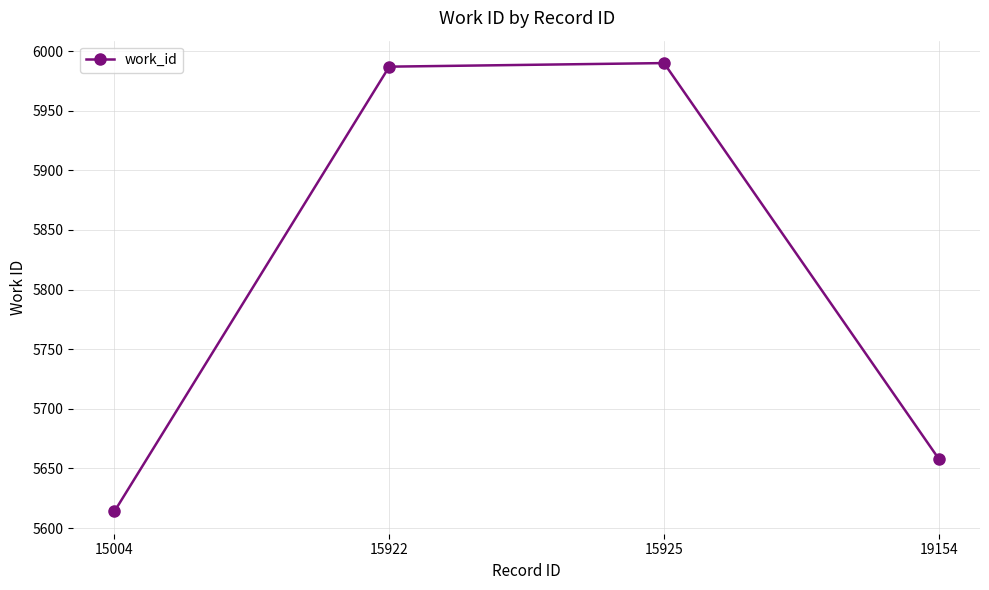

How many data points are less than 5987?

2